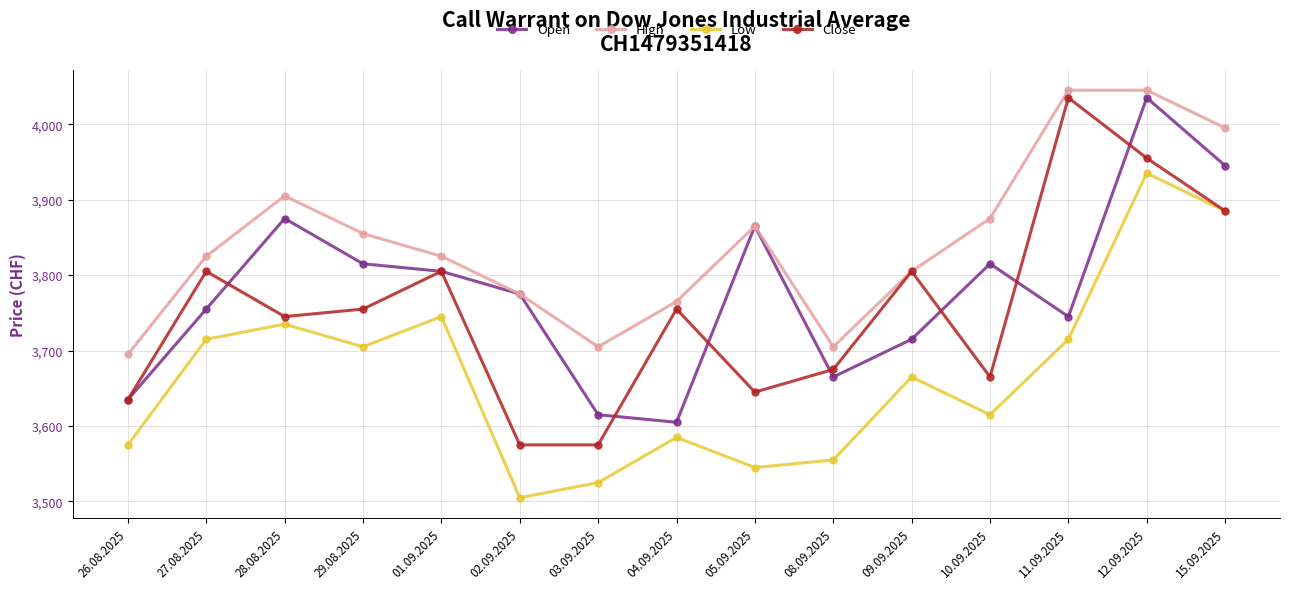

Is the value of Close at 10.09.2025 greater than the value of Open at 26.08.2025?

Yes